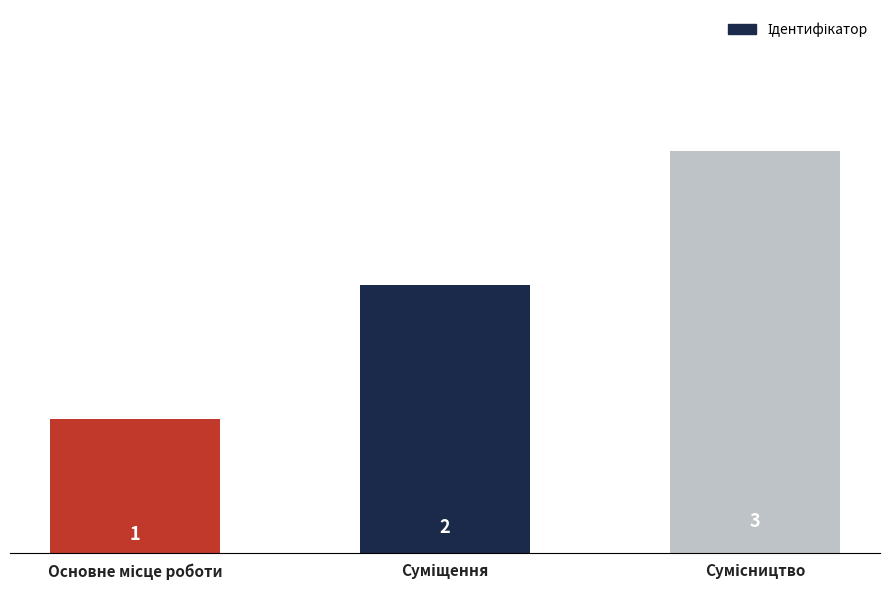

Count the values in the range 1 to 3.

3